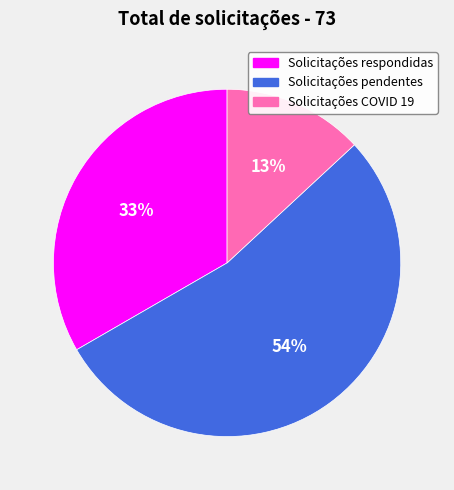

Is the sum of Solicitações pendentes and Solicitações COVID 19 greater than half?

Yes